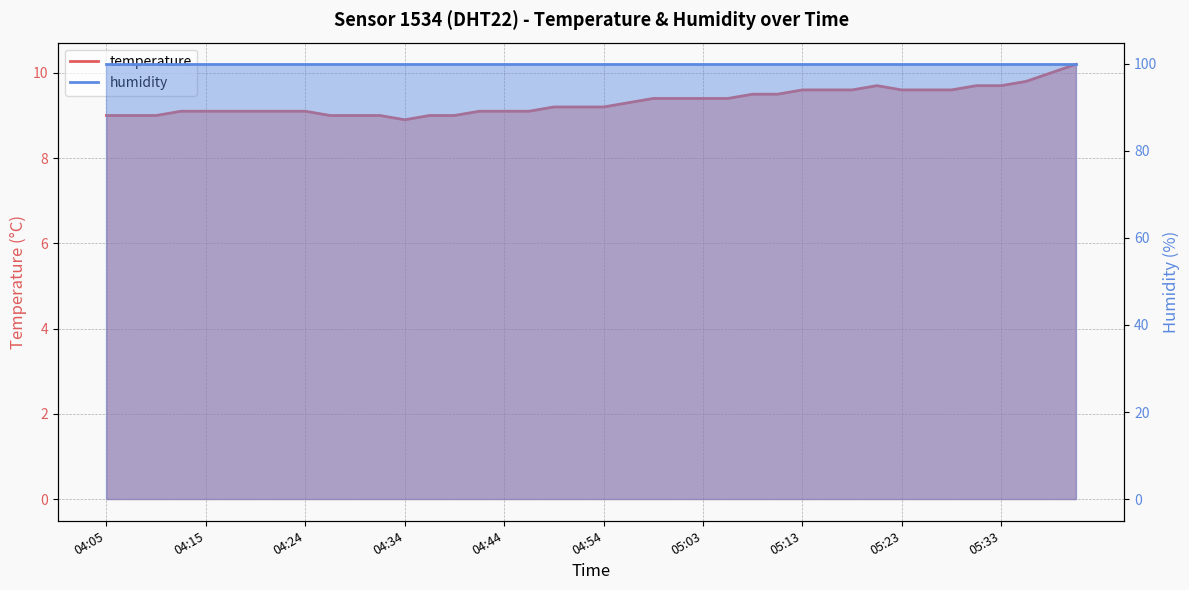

What is the maximum value shown in the chart?

10.2